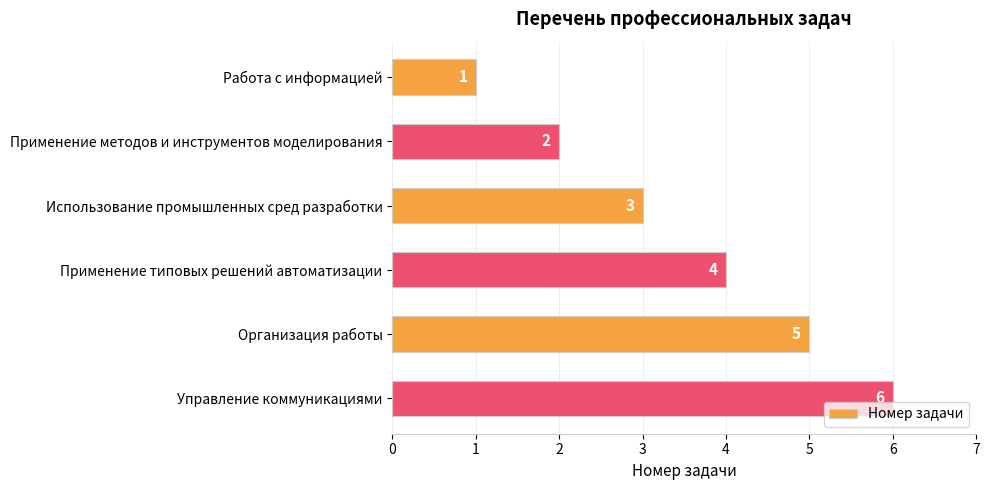

What is the change in value from Использование промышленных сред разработки to Управление коммуникациями?

+3